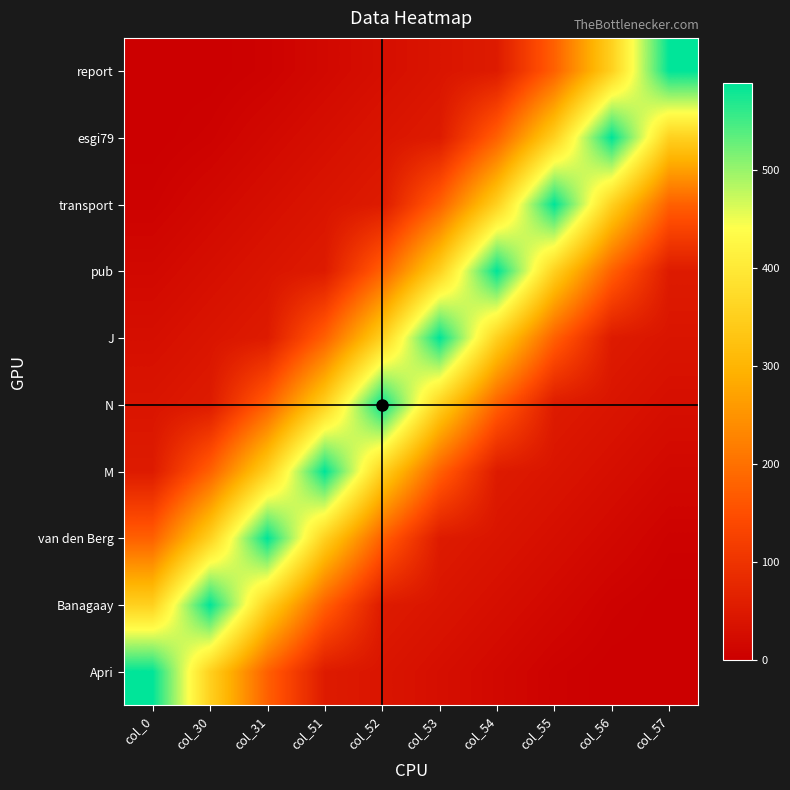

Rank the series by their maximum value, from lowest to highest.

Apri, Banagaay, van den Berg, M, N, J, pub, transport, esgi79, report